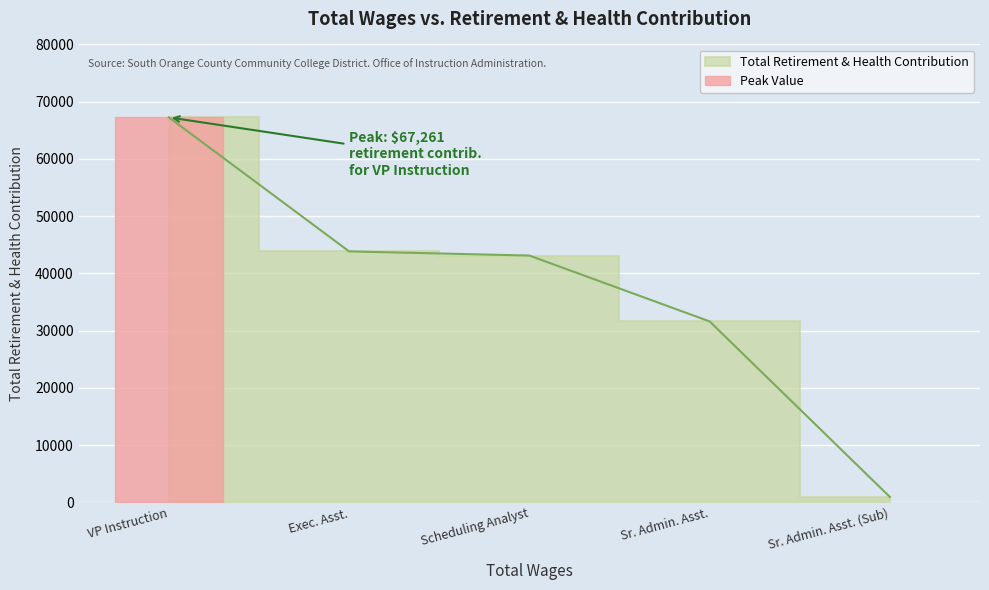

What is the value of the 3rd point from the left?

43125